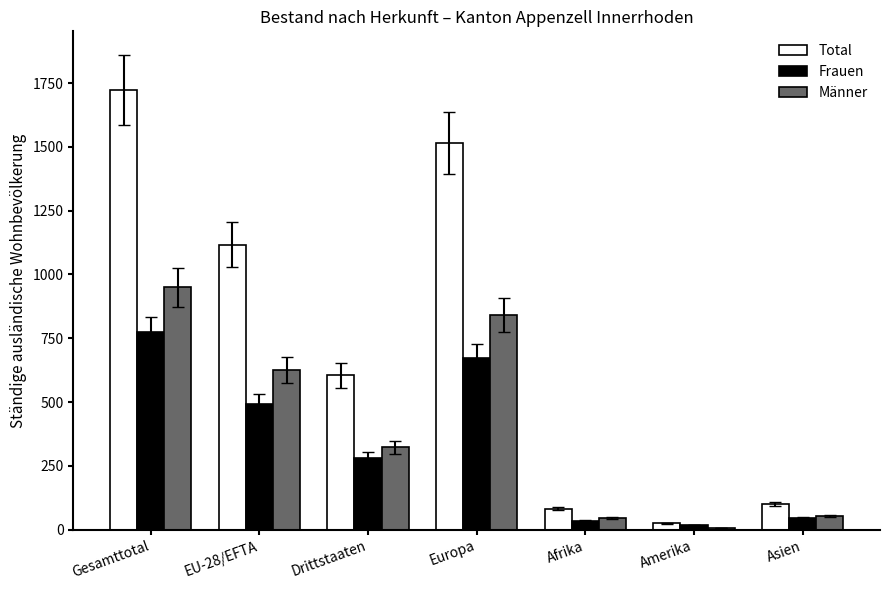

What is the difference between the Frauen values at Afrika and Amerika?

17